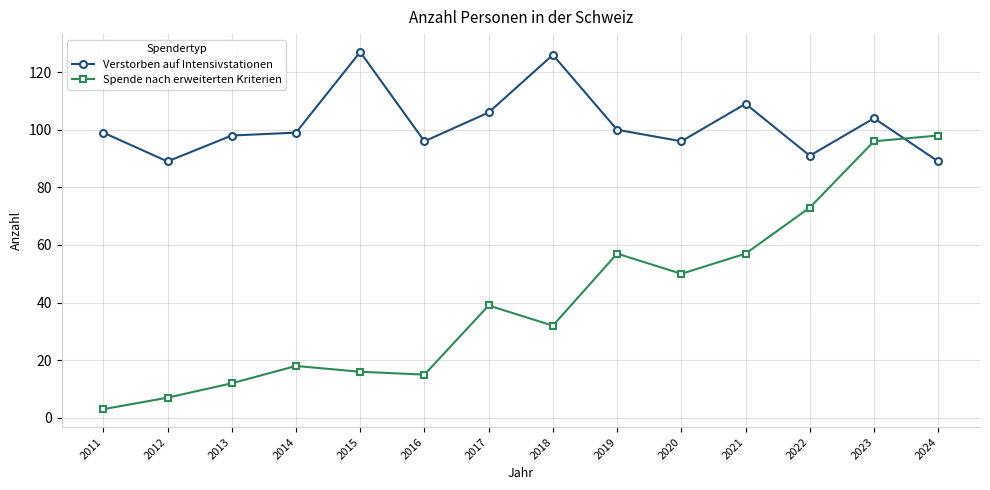

Which series has the widest spread of values?

Spende nach erweiterten Kriterien